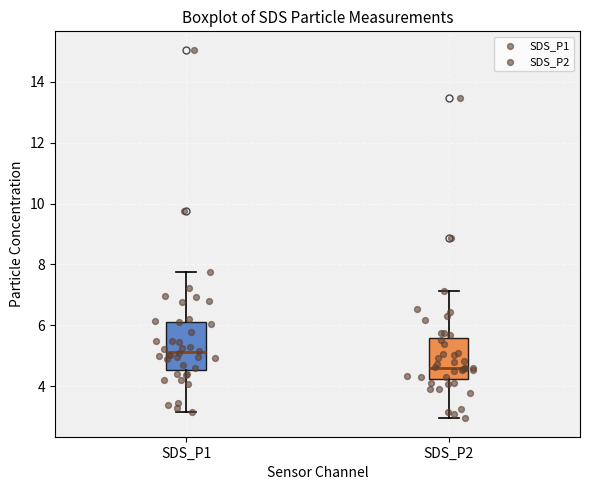

Reading left to right, transcribe this box plot: for each box, give where its median line is, the range the box spans, and where its two whiskers end, as read against the y-axis. The values are not printed on the chart, so give them approximately, as read against the axis.

SDS_P1: median 5.2, box 4.6 to 6.2, whiskers 3.2 to 7.8
SDS_P2: median 4.6, box 4.2 to 5.6, whiskers 3.0 to 7.2